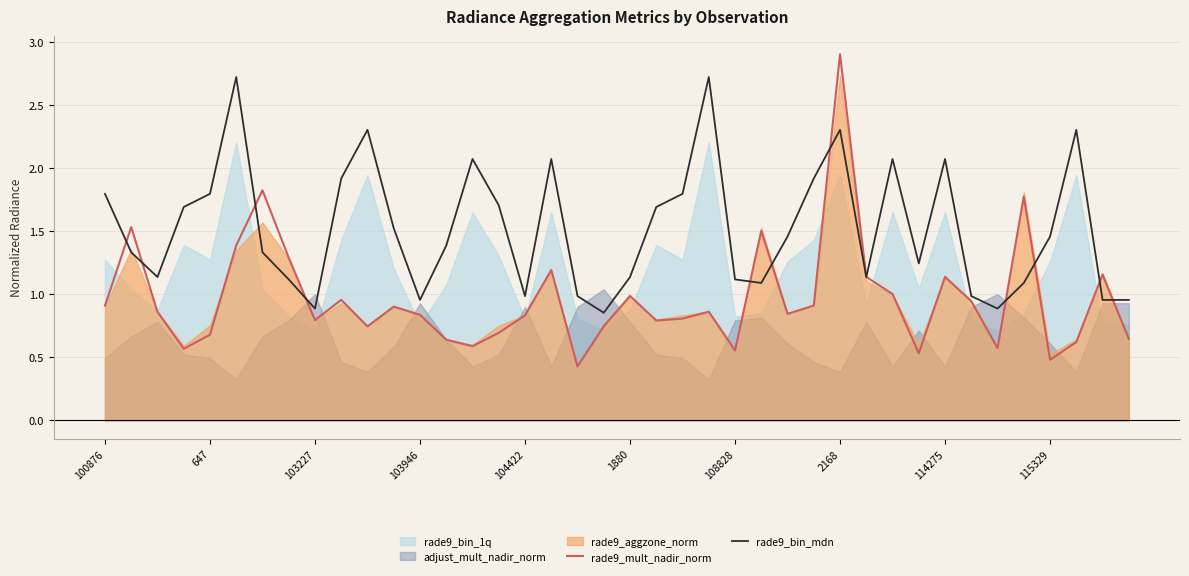

What is the maximum value for rade9_bin_mdn?

2.7